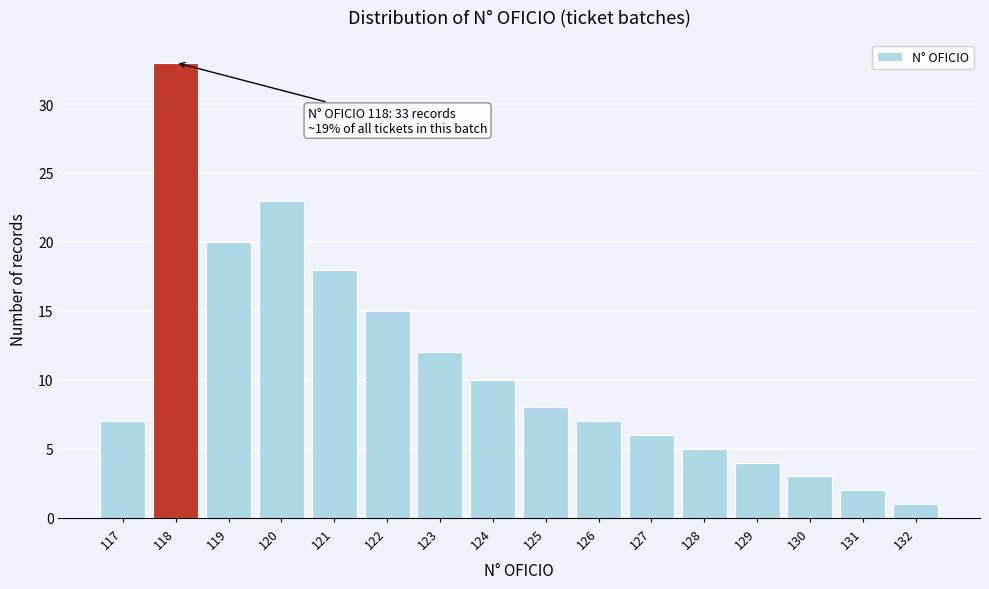

Reading left to right, extract all data points from this chart.

7	33	20	23	18	15	12	10	8	7	6	5	4	3	2	1